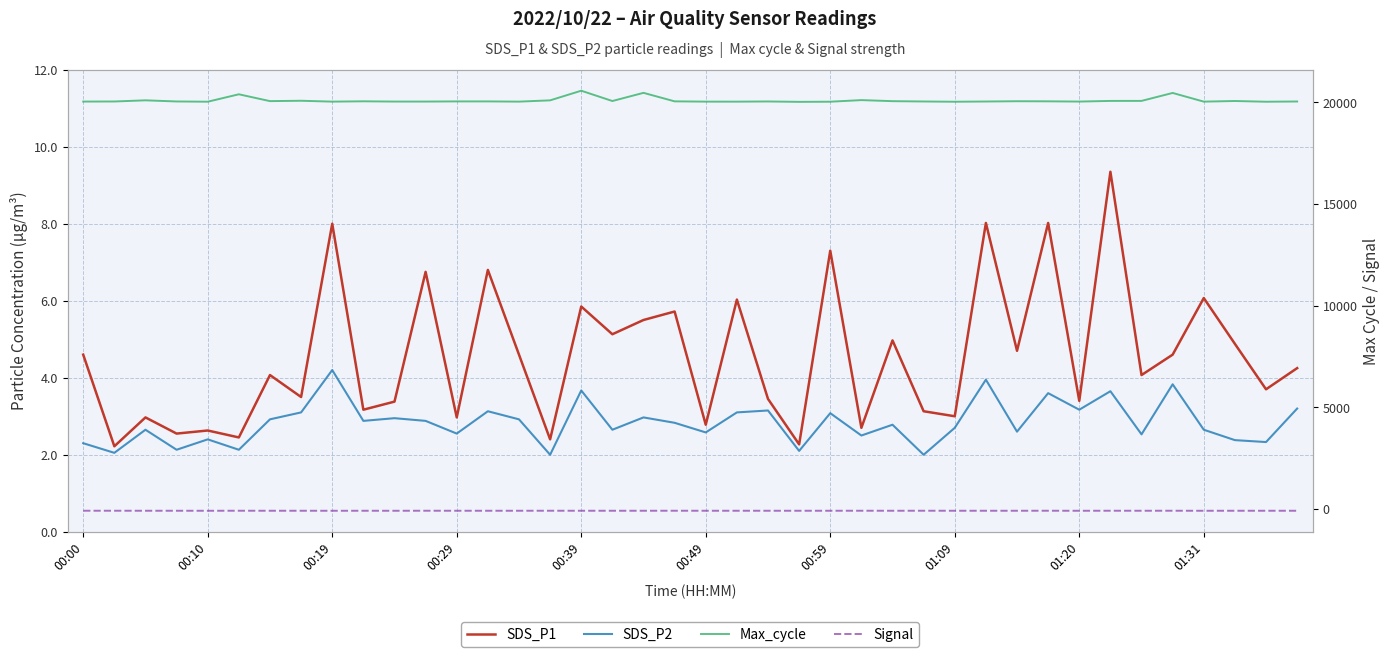

At how many categories does at least one series exceed 11345?

40